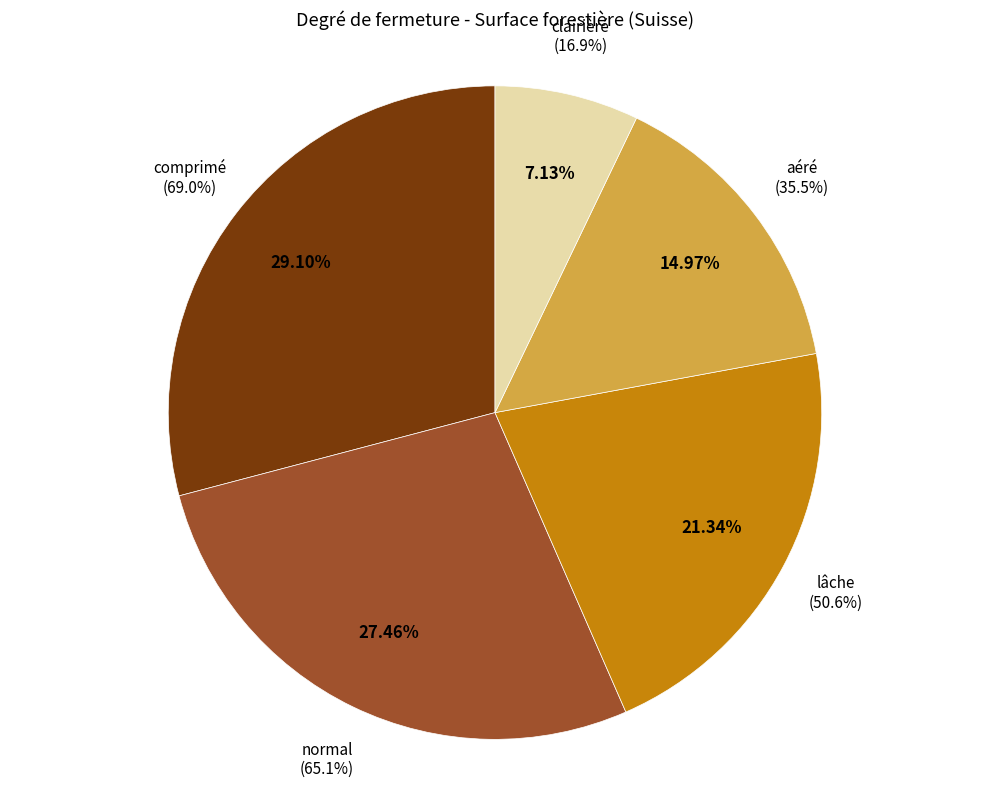

Is there a majority slice in this chart?

No